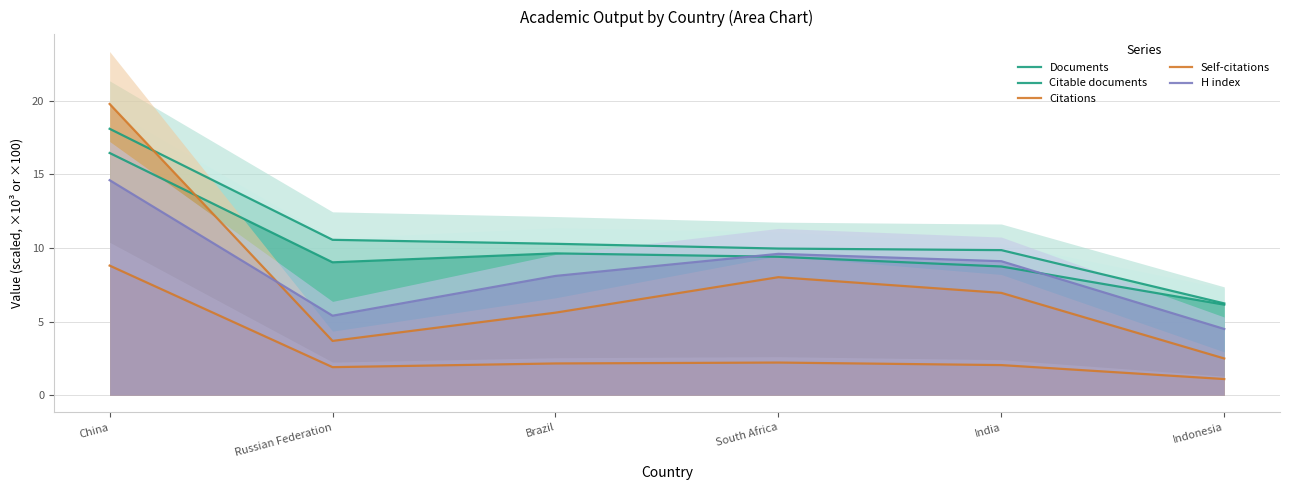

Which category has the highest value across all series?

China